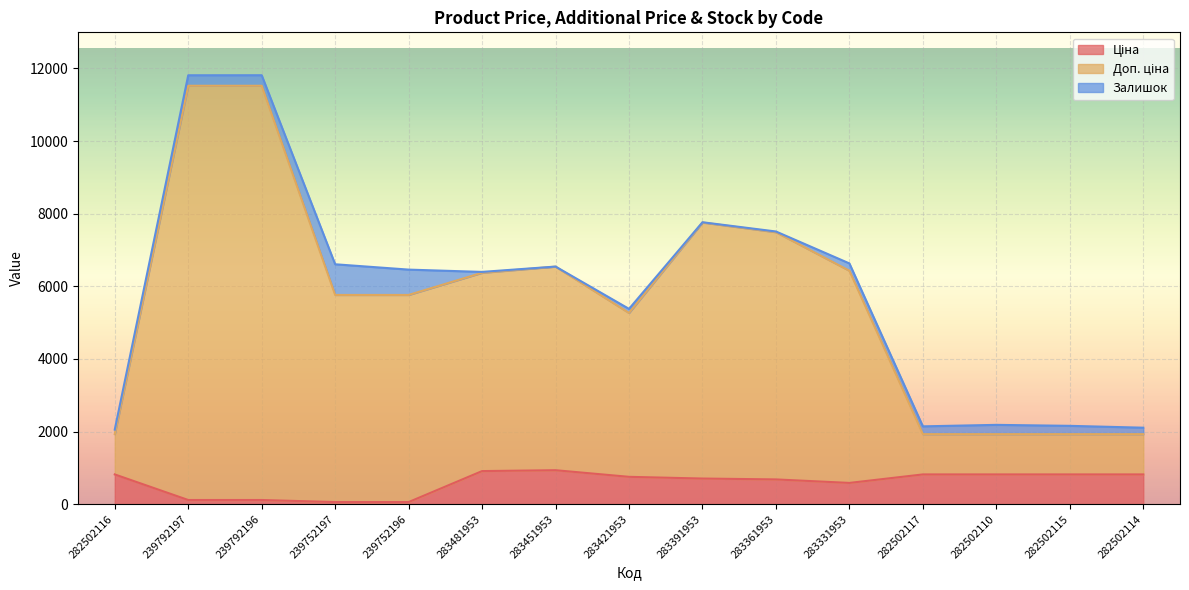

What position from the left is 282502117?

12